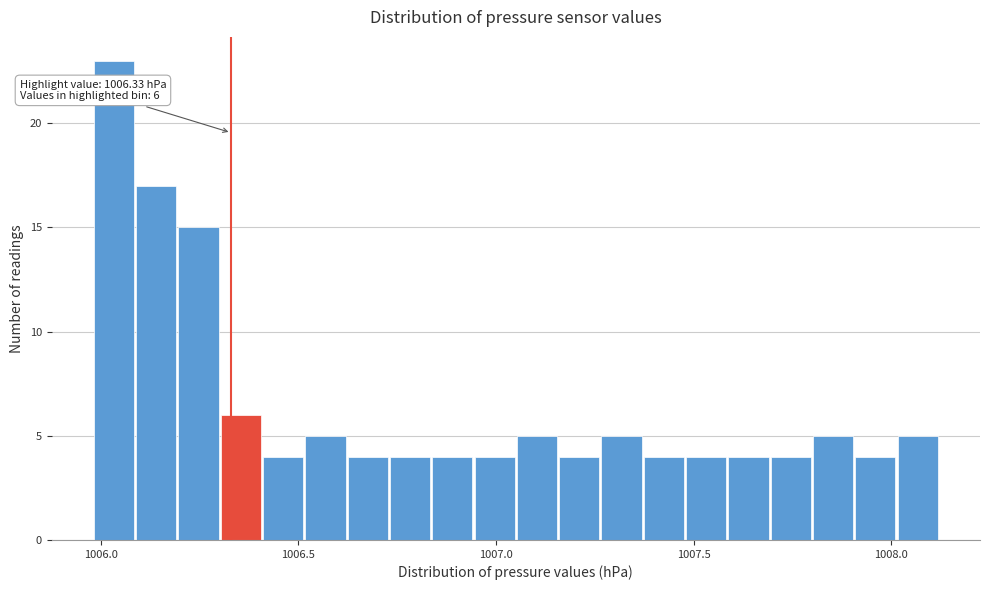

Around what value on the x-axis is the tallest bar? Give the approximate position of its centre, as read against the axis.

1006.05